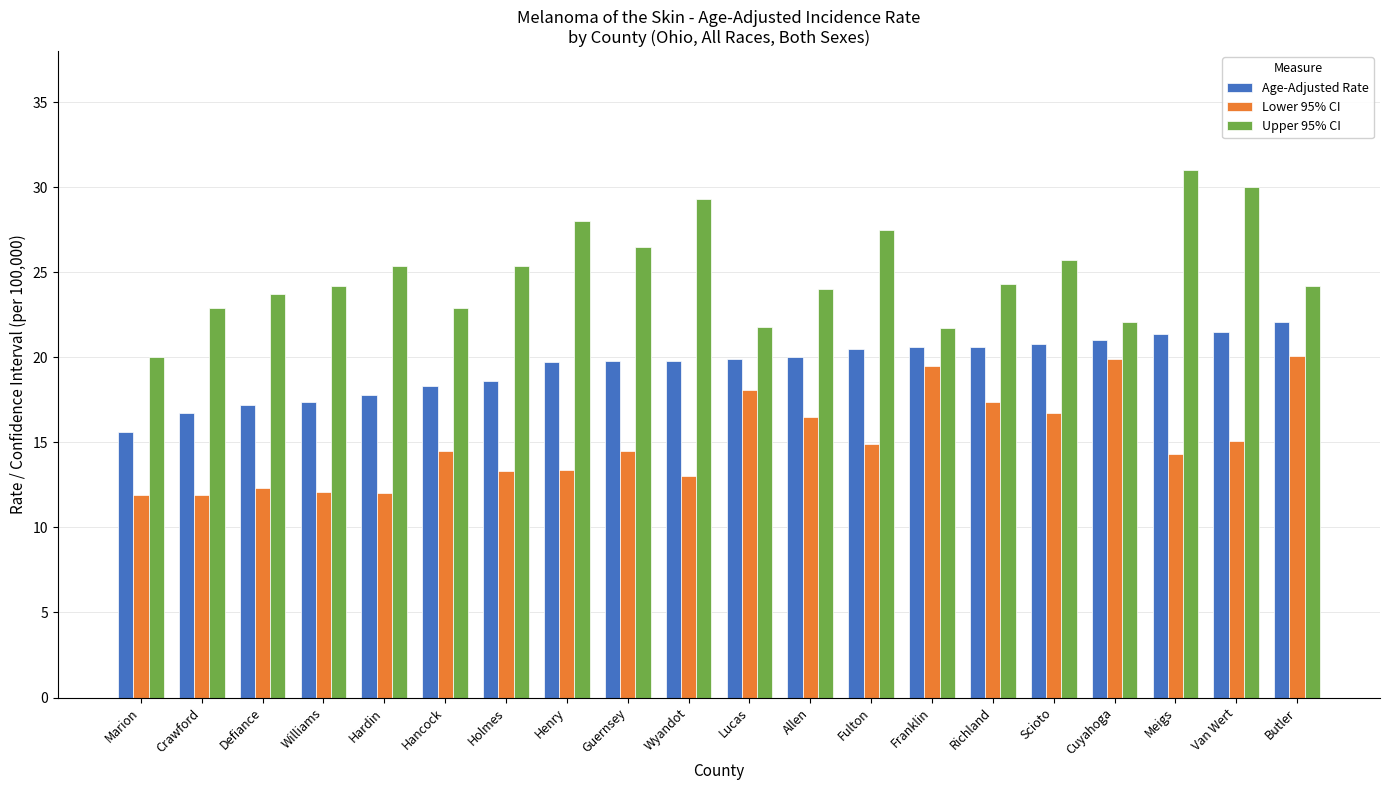

What is the approximate value of Age-Adjusted Rate at Wyandot?

19.8